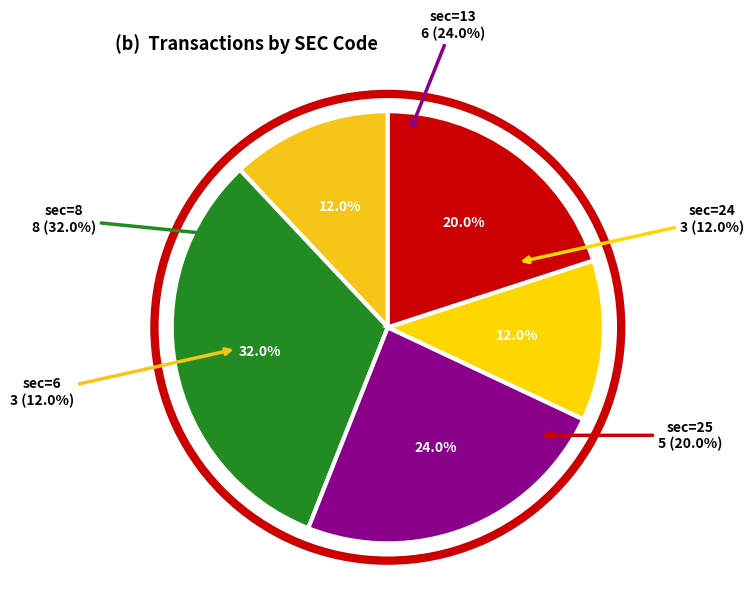

What percentage do sec=24 and sec=13 together represent?

36.0%